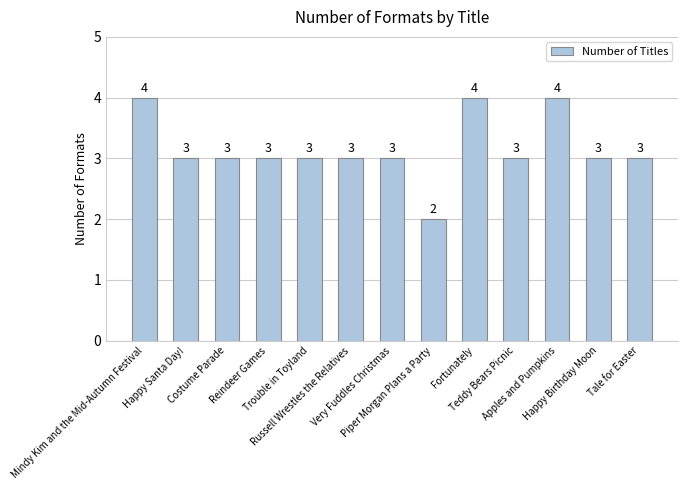

Approximately how many times larger is the value at Happy Santa Day! compared to Mindy Kim and the Mid-Autumn Festival?

0.8